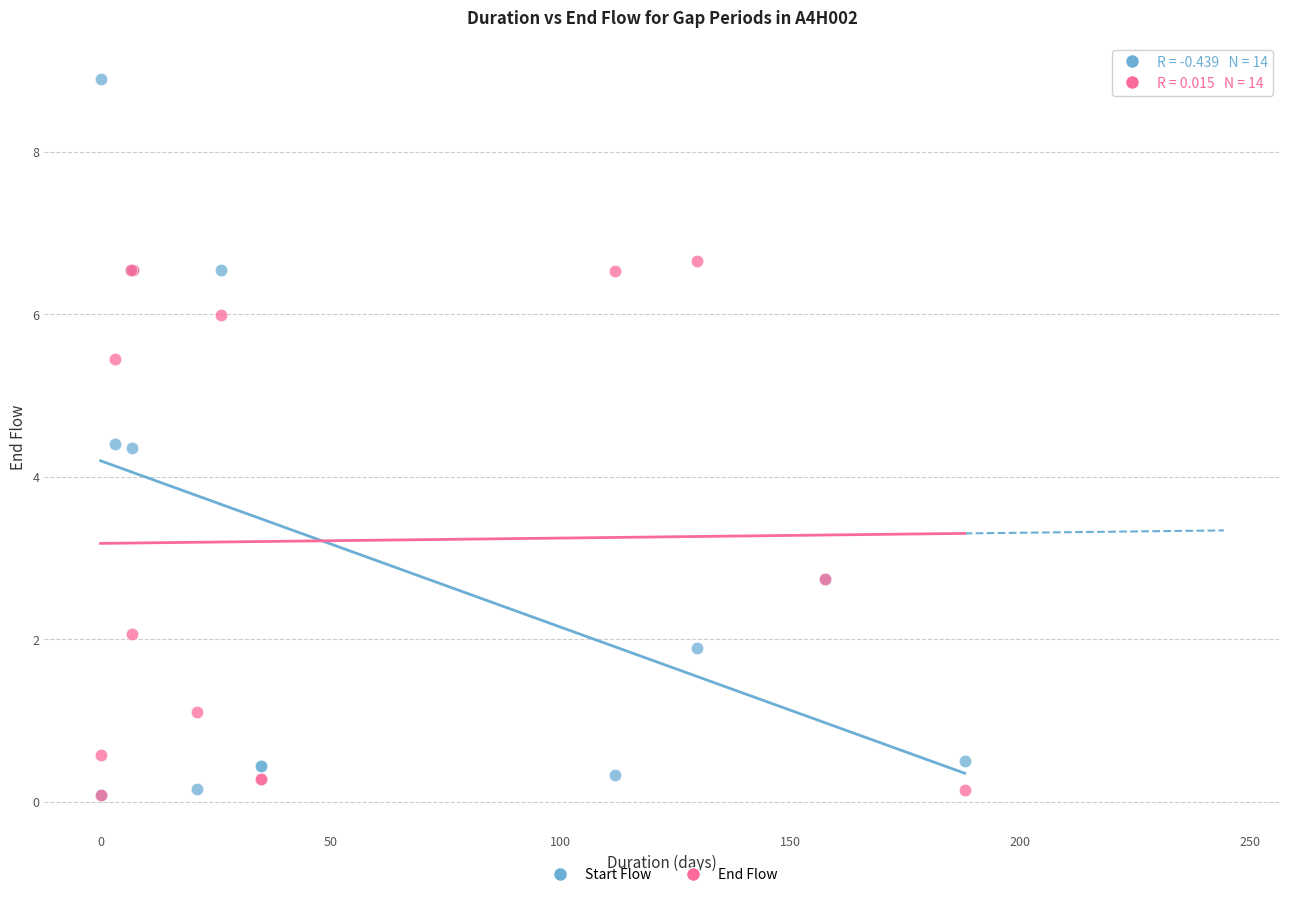

Which series reaches the maximum Y coordinate?

Start Flow